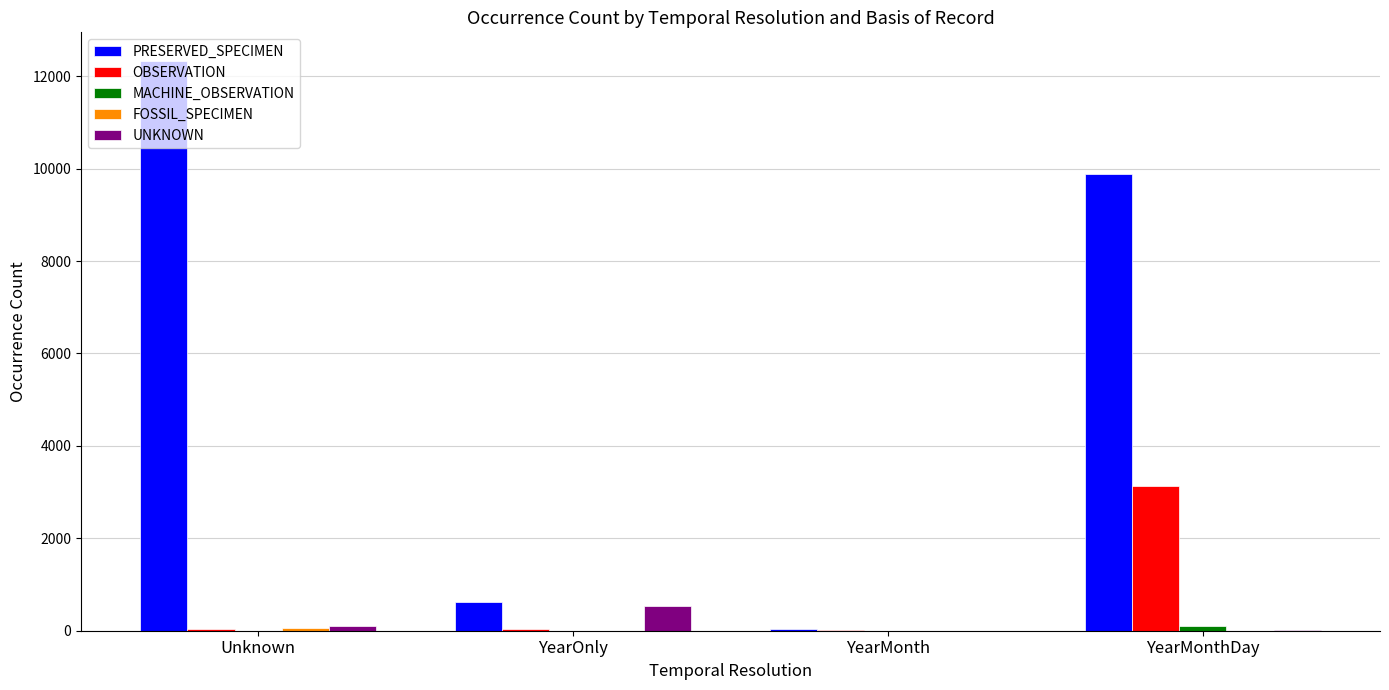

Which series has the largest total across all categories?

PRESERVED_SPECIMEN